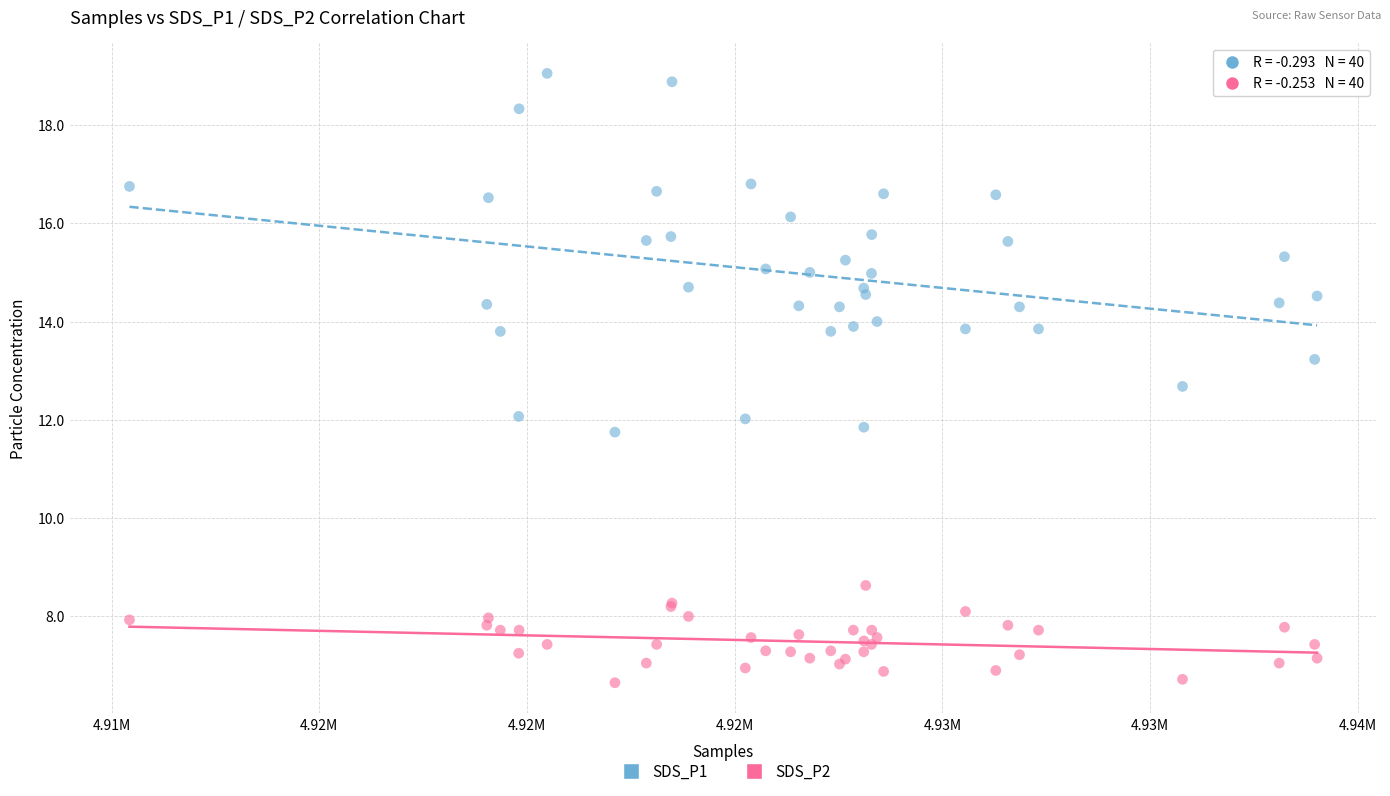

Which series reaches the minimum Y coordinate?

SDS_P2